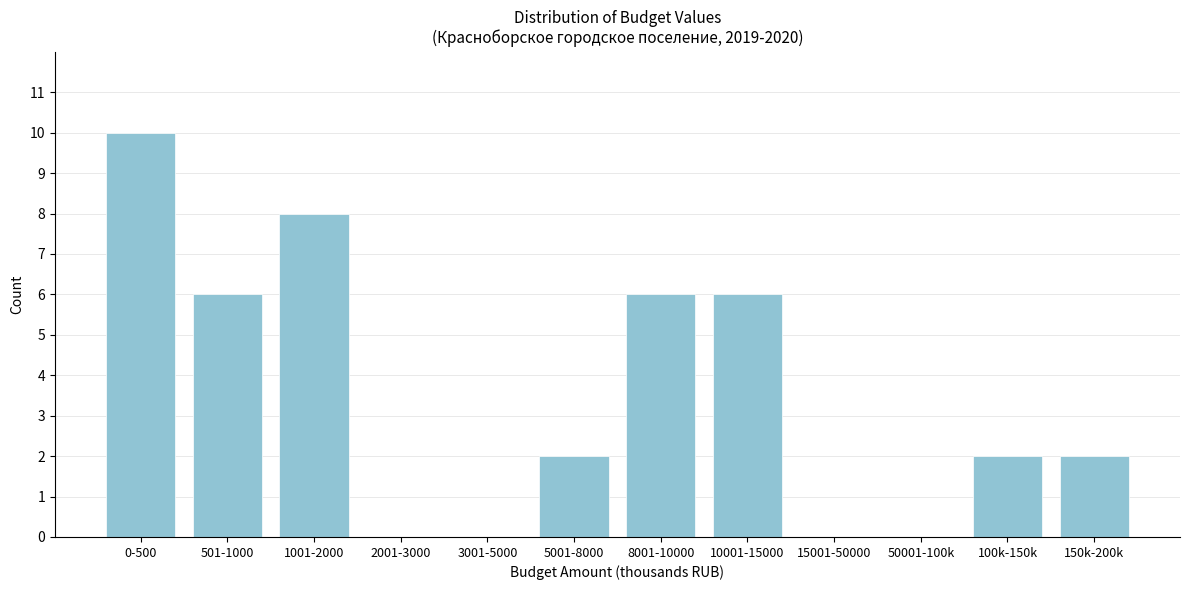

Reading left to right, what are all the values shown in this chart?

0-500=10	501-1000=6	1001-2000=8	2001-3000=0	3001-5000=0	5001-8000=2	8001-10000=6	10001-15000=6	15001-50000=0	50001-100k=0	100k-150k=2	150k-200k=2